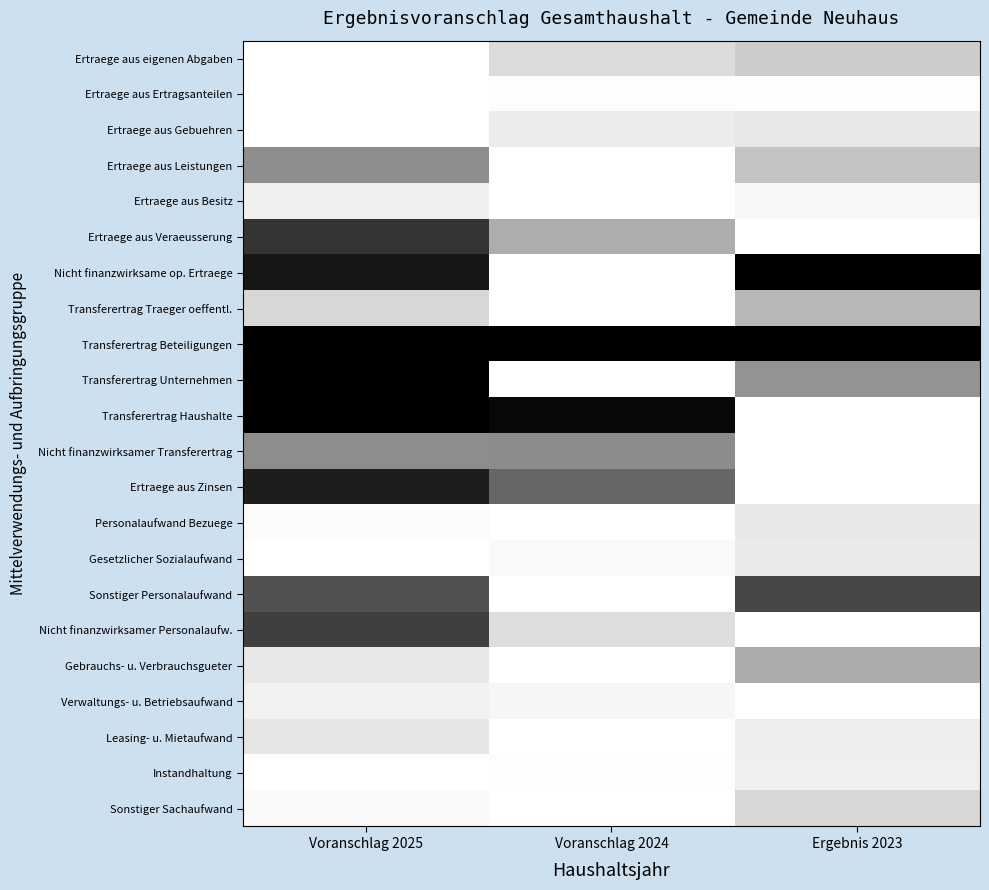

Which series has the widest spread of values?

Nicht finanzwirksame op. Ertraege